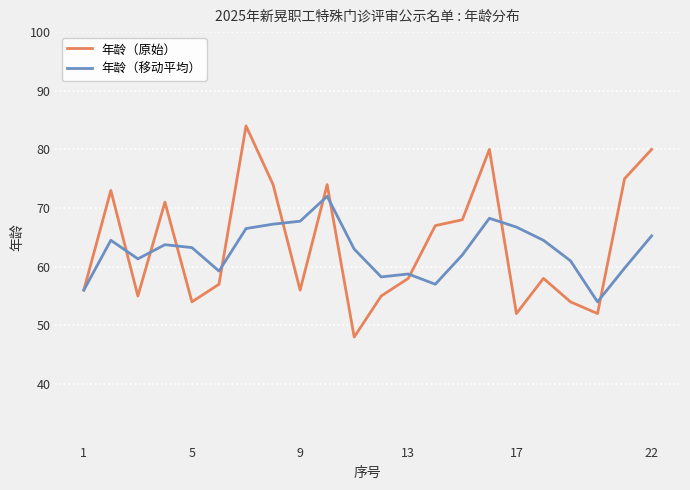

True or false: 年龄（移动平均） and 年龄（原始） cross at least once.

True